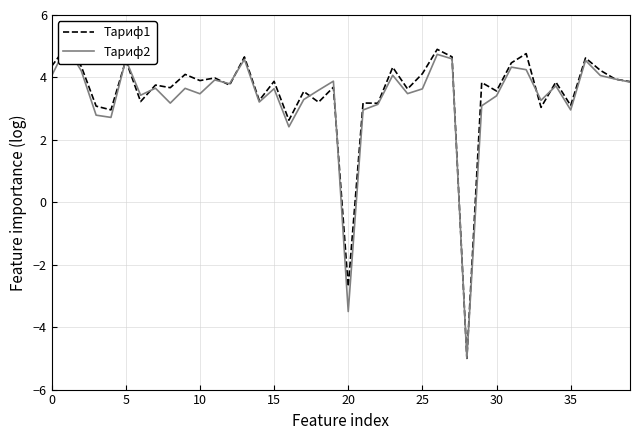

In Тариф1, how many points are lower than both neighbors (excluding endpoints)?

15